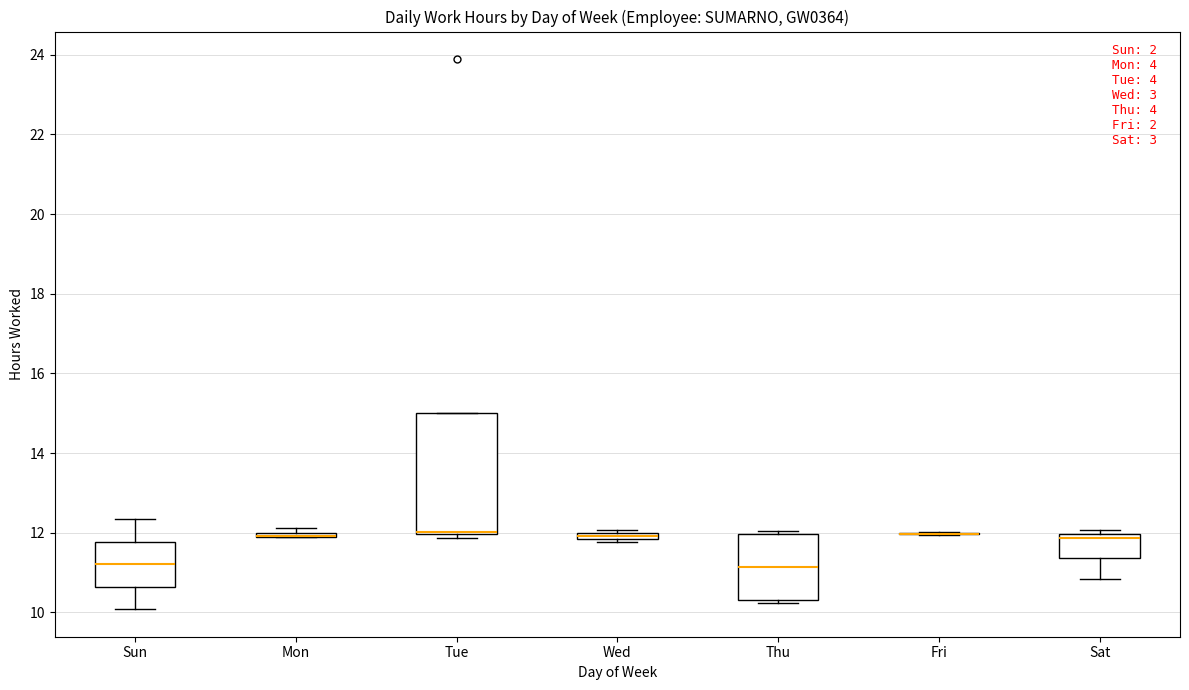

Where does the median line of the box for Sun sit on the y-axis? The values are not printed on the chart, so give them approximately, as read against the axis.

11.2